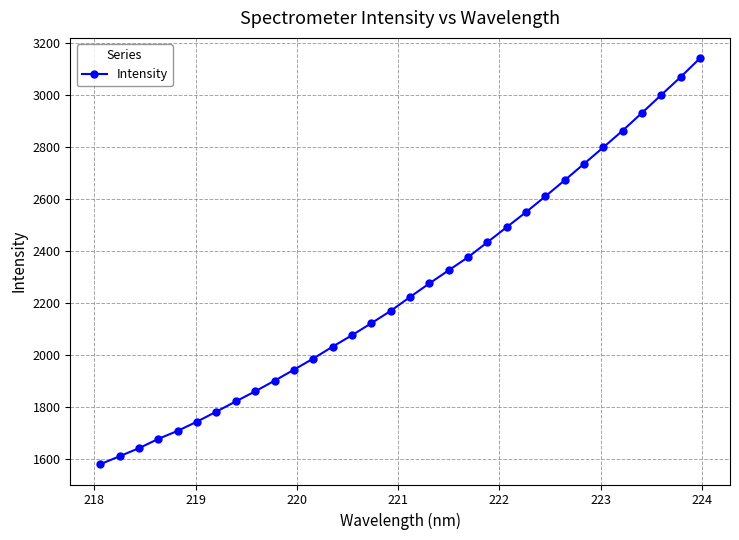

What is the smallest value displayed?

1580.0